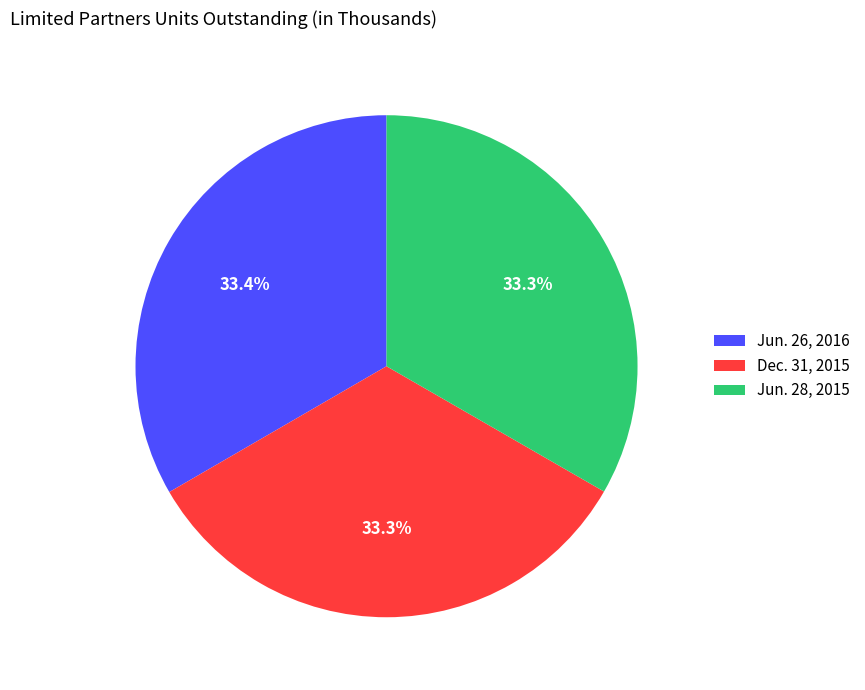

Combined, what portion of the pie is Dec. 31, 2015 and Jun. 28, 2015?

66.6%